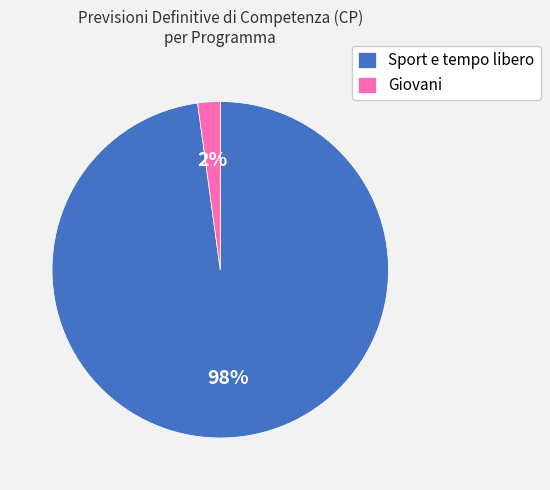

Which has a higher value, Giovani or Sport e tempo libero?

Sport e tempo libero